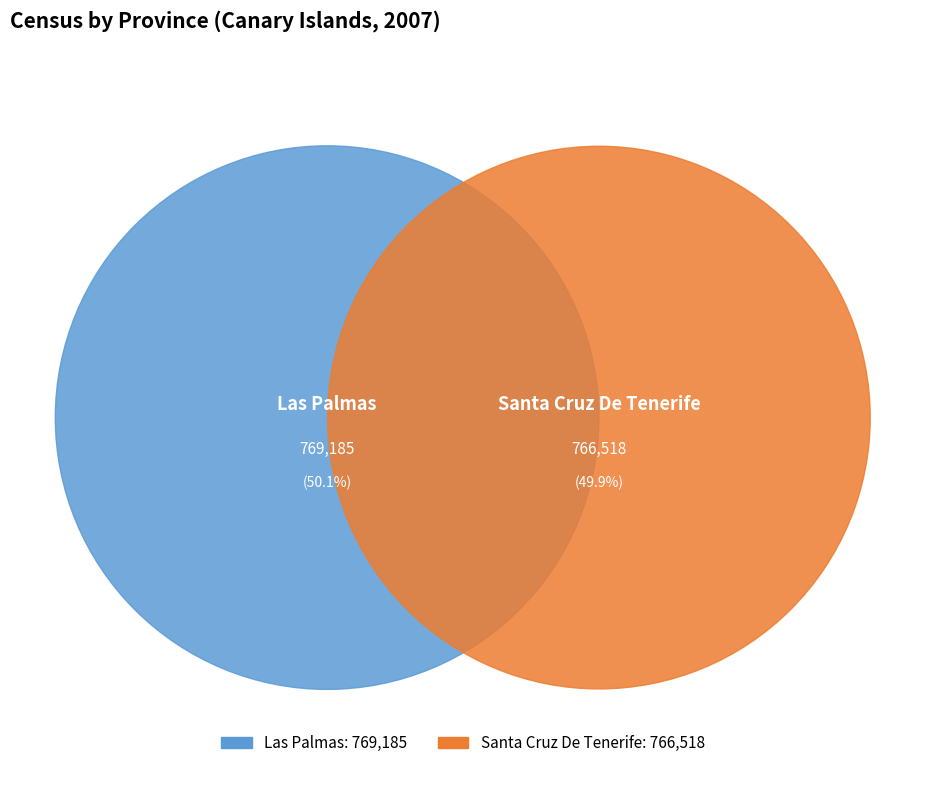

Is Santa Cruz De Tenerife the majority of the pie?

No